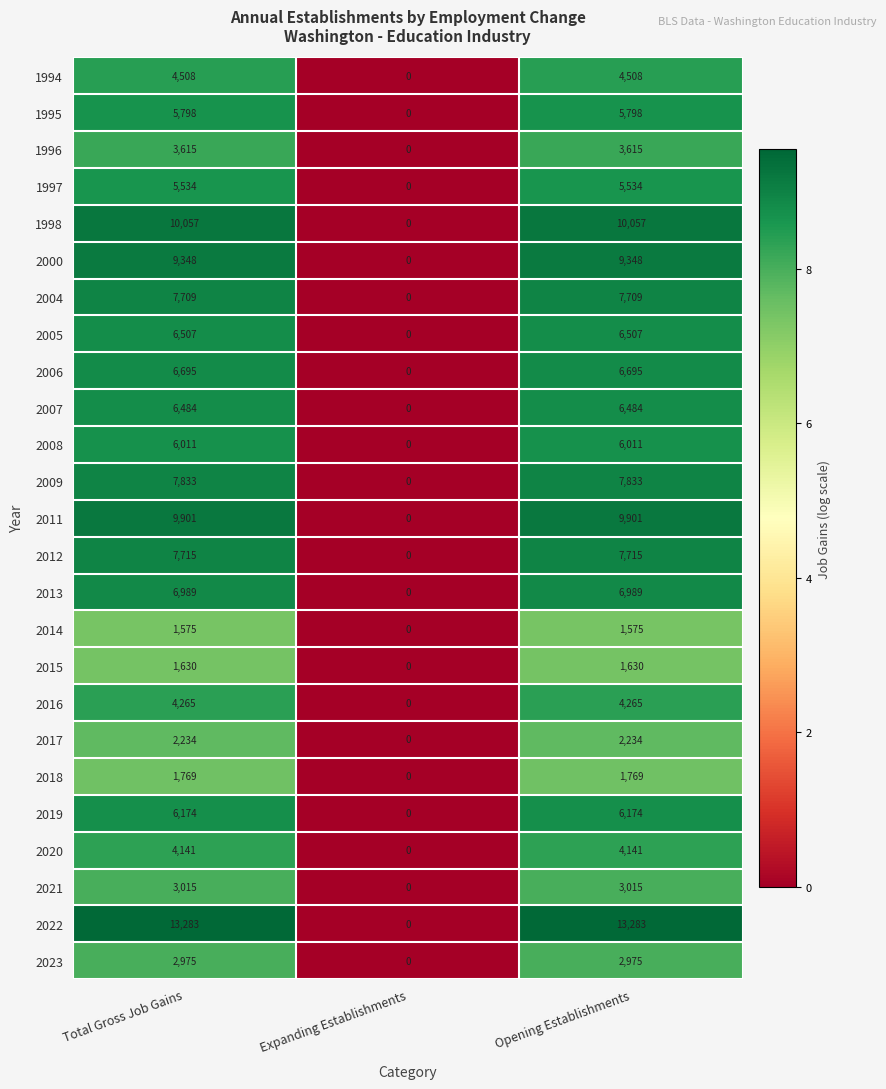

Is it true that 1998 equals 3712 at Opening Establishments?

False